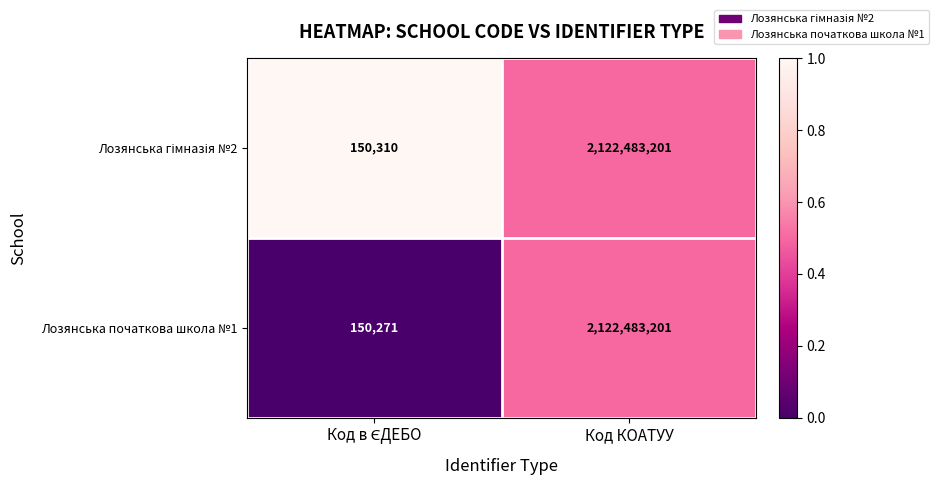

What is the lowest value of the Лозянська початкова школа №1 series?

150271